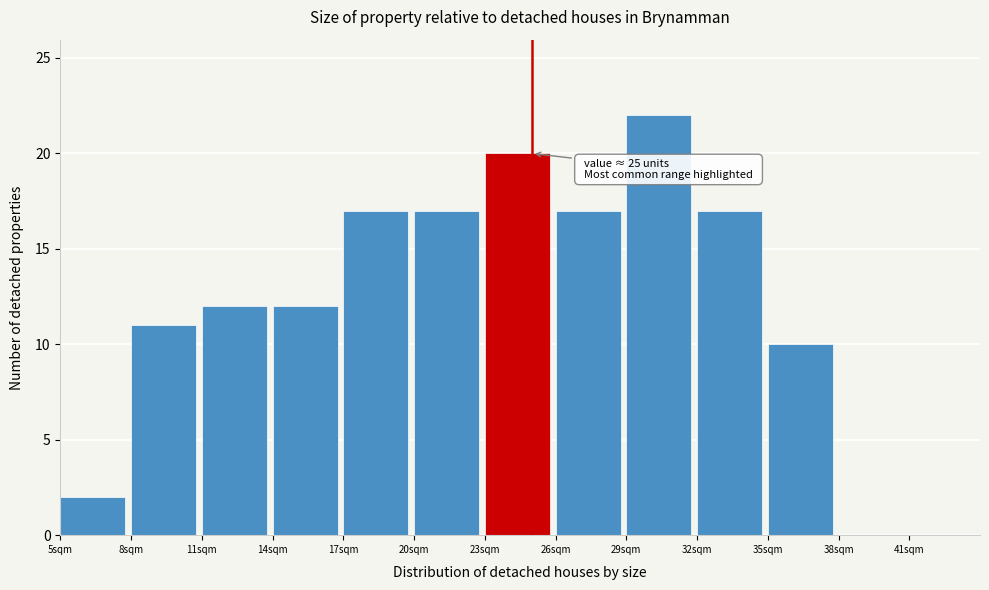

Which range on the x-axis has the tallest bar?

29 to 32